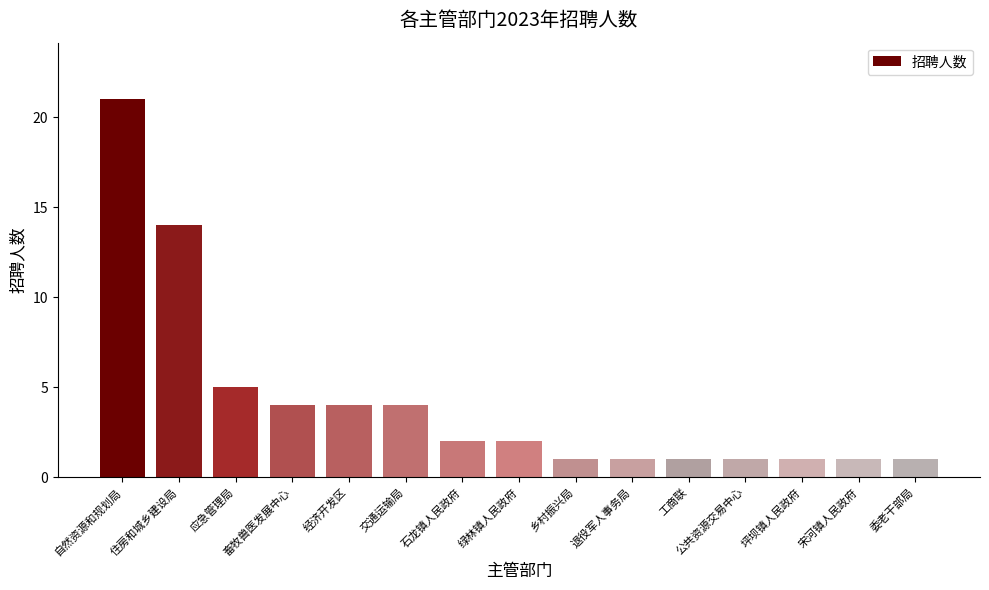

What position from the right is 公共资源交易中心?

4